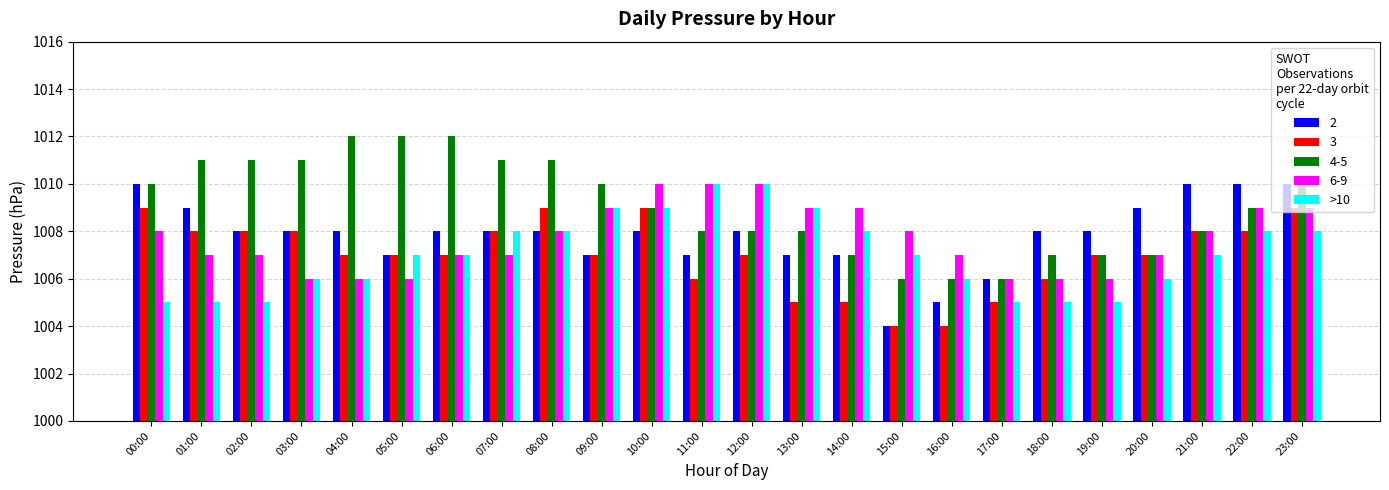

Is it true that 3 equals 1615 at 10:00?

False